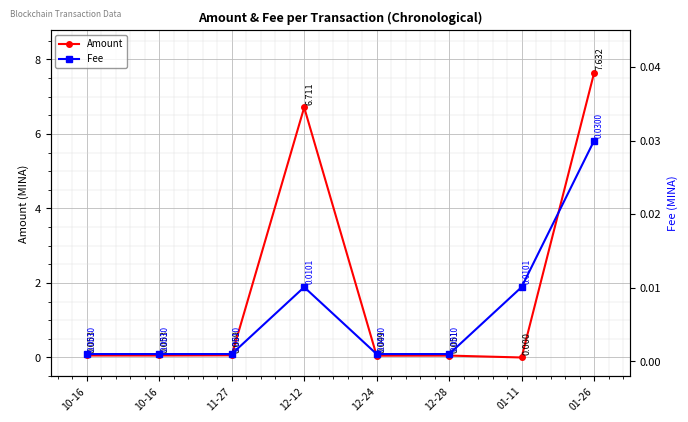

True or false: Amount and Fee cross at least once.

True